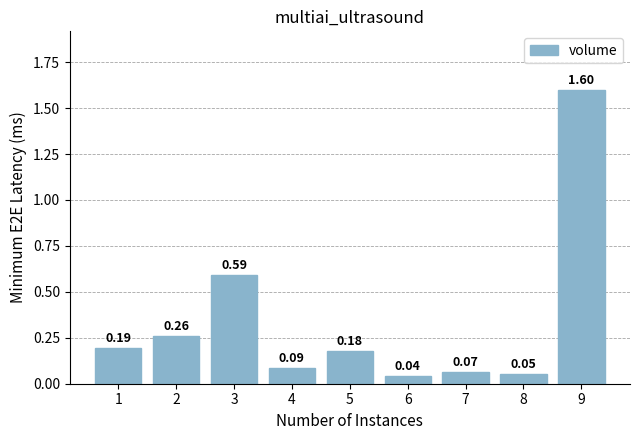

What is the sum of all values?

3.1